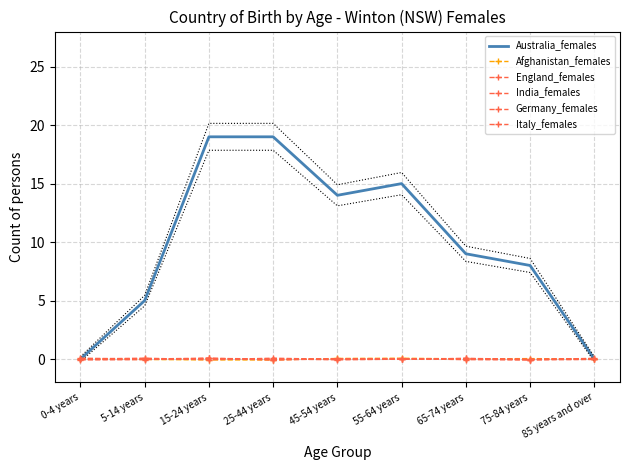

Which series has the largest total across all categories?

Australia_females